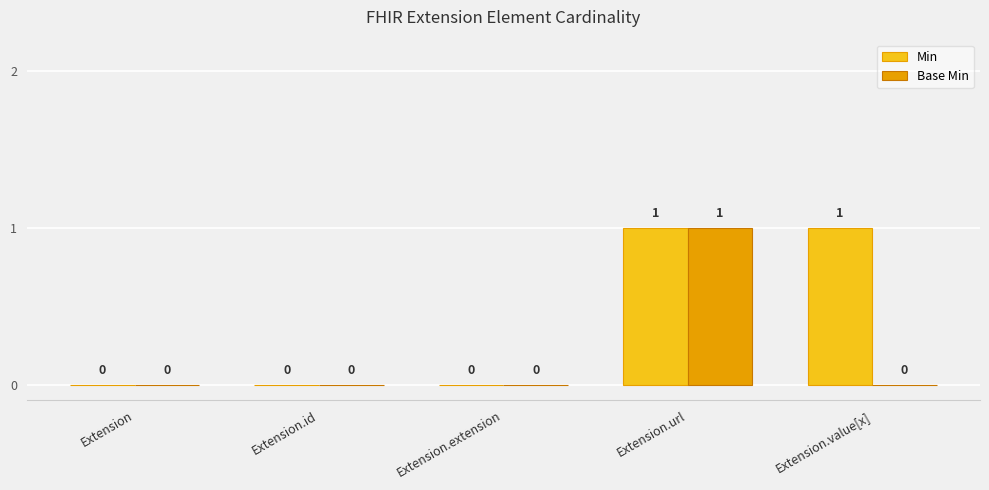

How many Min values are between 0 and 1?

5